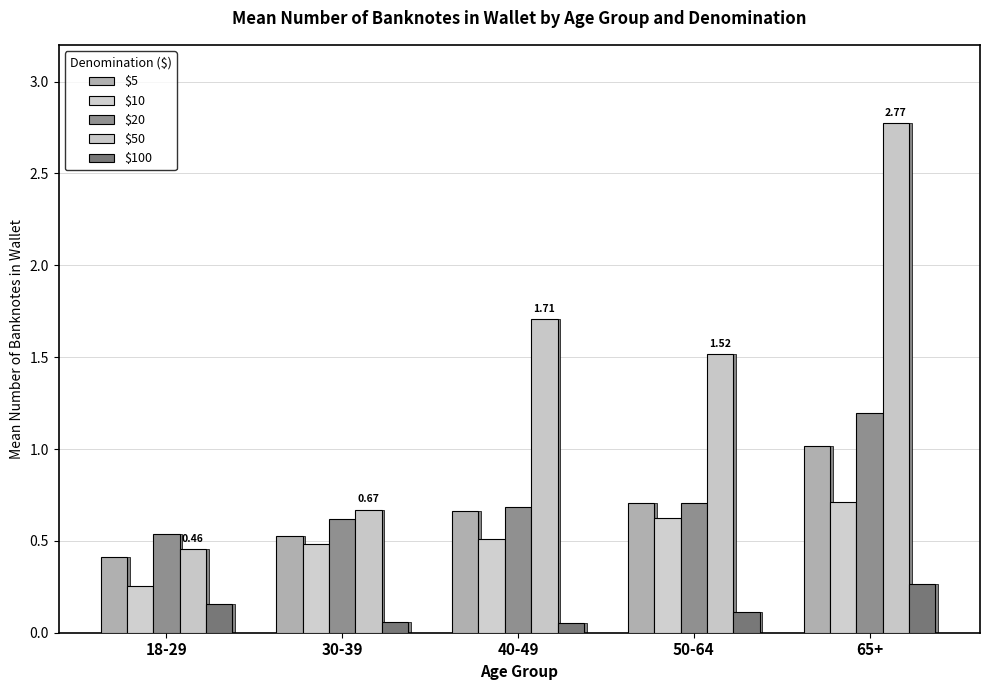

Which category has the highest value in the $100 series?

65+